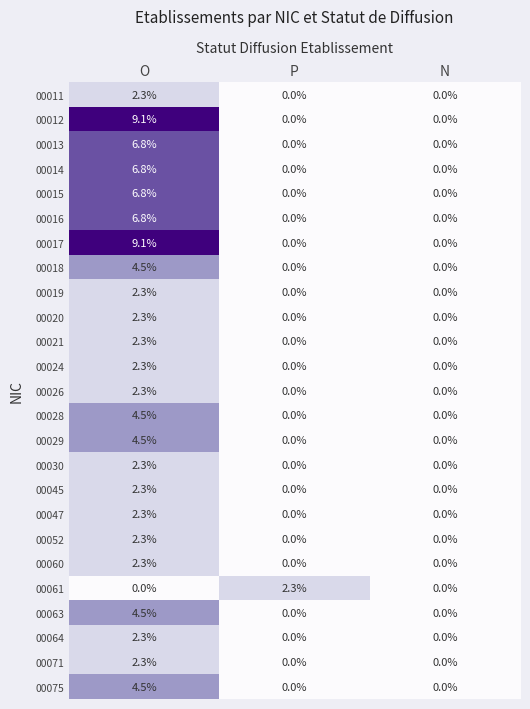

Is the value of 00052 at P greater than the value of 00075 at O?

No